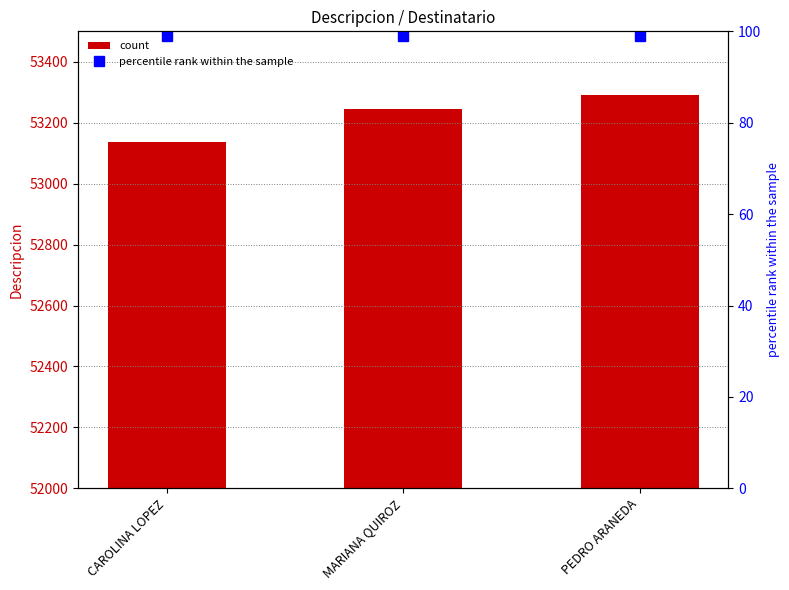

How many groups of bars are there?

3